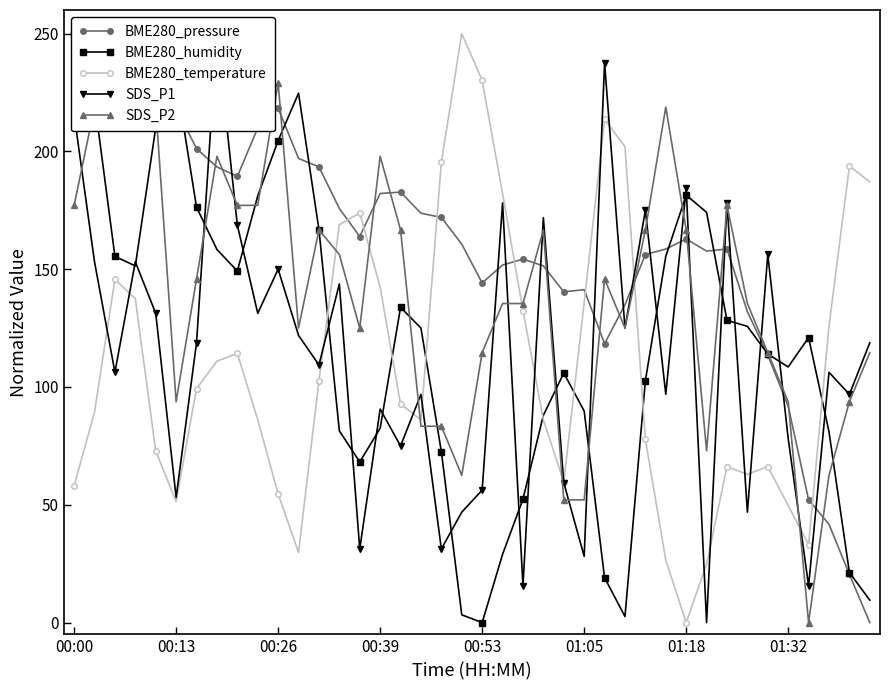

True or false: BME280_humidity and BME280_pressure intersect in this chart.

True